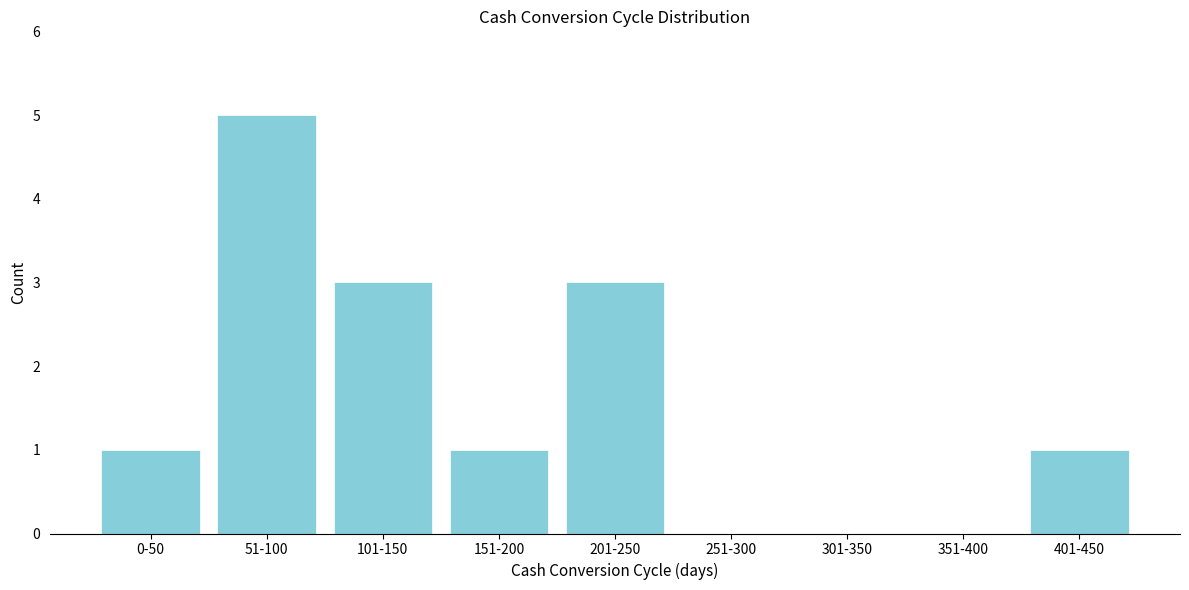

Reading right to left, what are all the values shown in this chart?

401-450=1	351-400=0	301-350=0	251-300=0	201-250=3	151-200=1	101-150=3	51-100=5	0-50=1